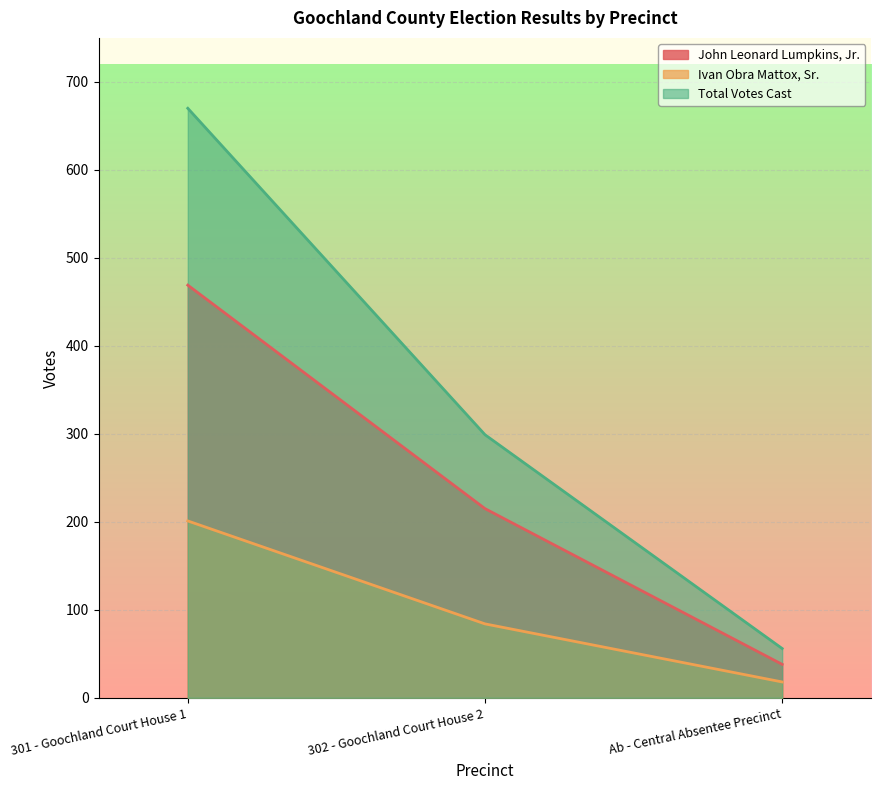

Reading left to right, extract all data points from this chart.

John Leonard Lumpkins, Jr.: 469	215	38
Ivan Obra Mattox, Sr.: 201	84	18
Total Votes Cast: 670	299	56